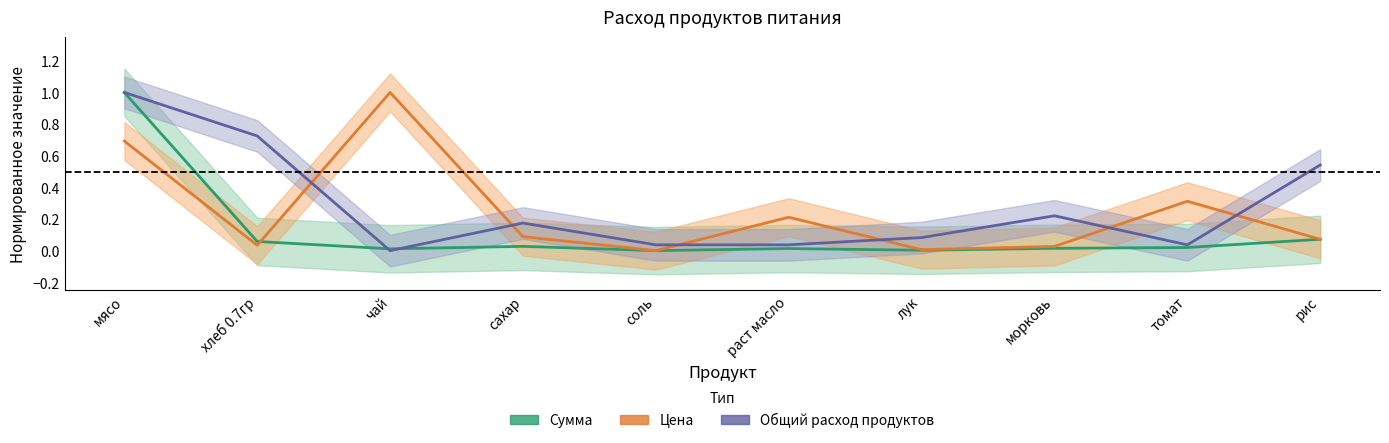

True or false: Общий расход продуктов has more than 2 interior local peaks.

False